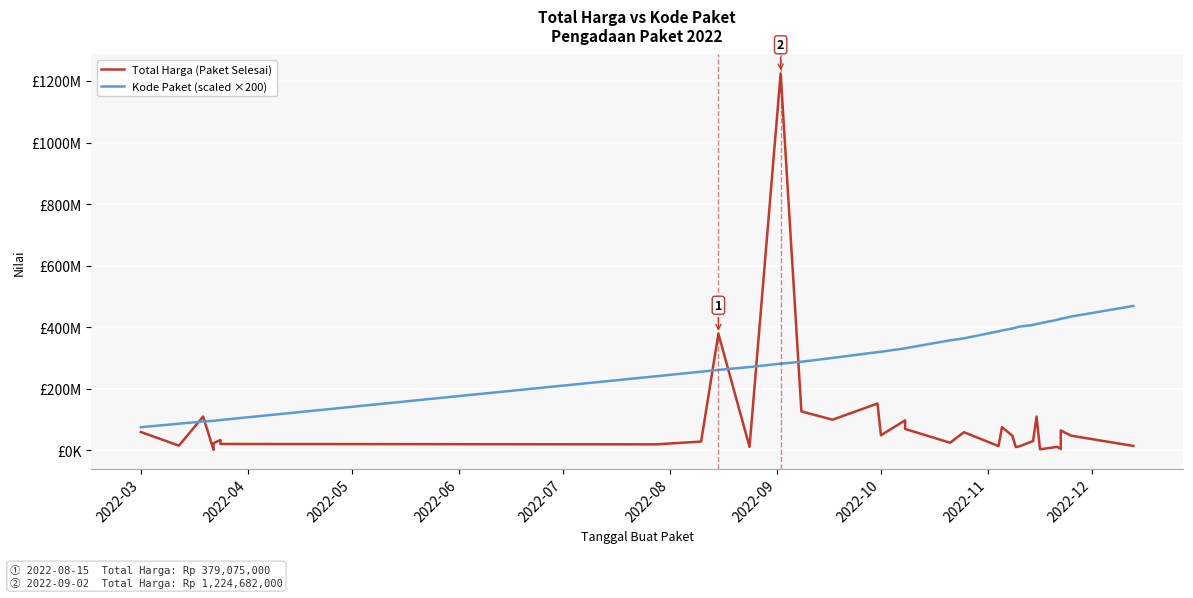

What is the difference between the maximum and minimum values in the Total Harga (Paket Selesai) series?

1222286250